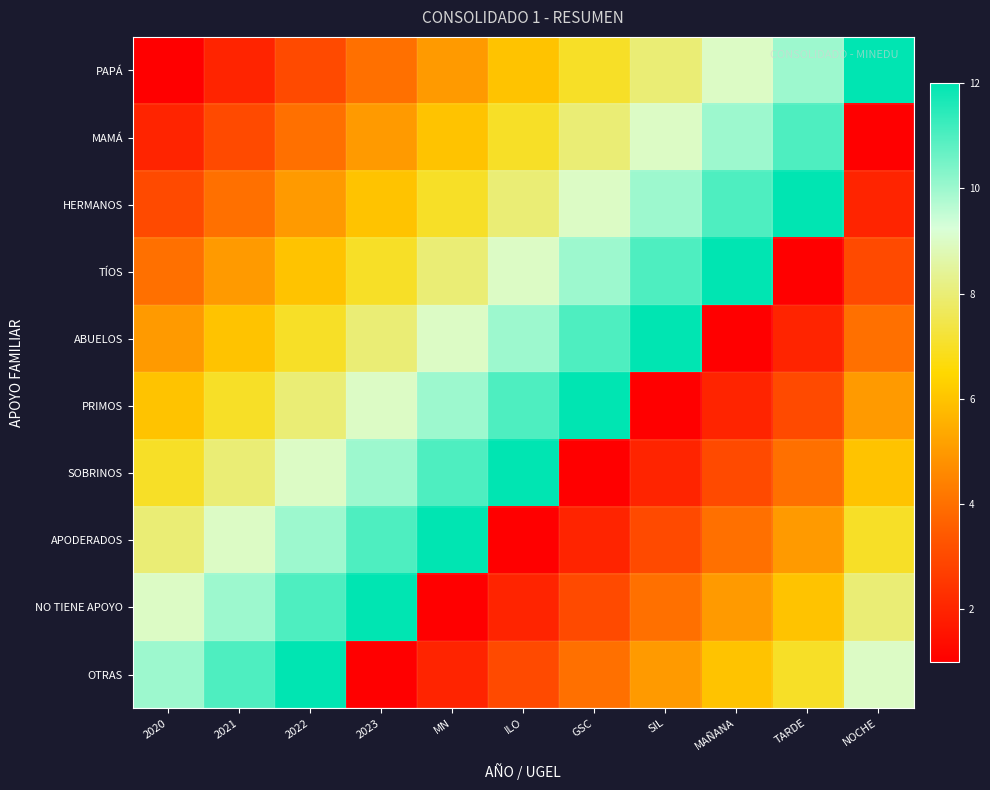

What is the total value across all series at 2021?

65